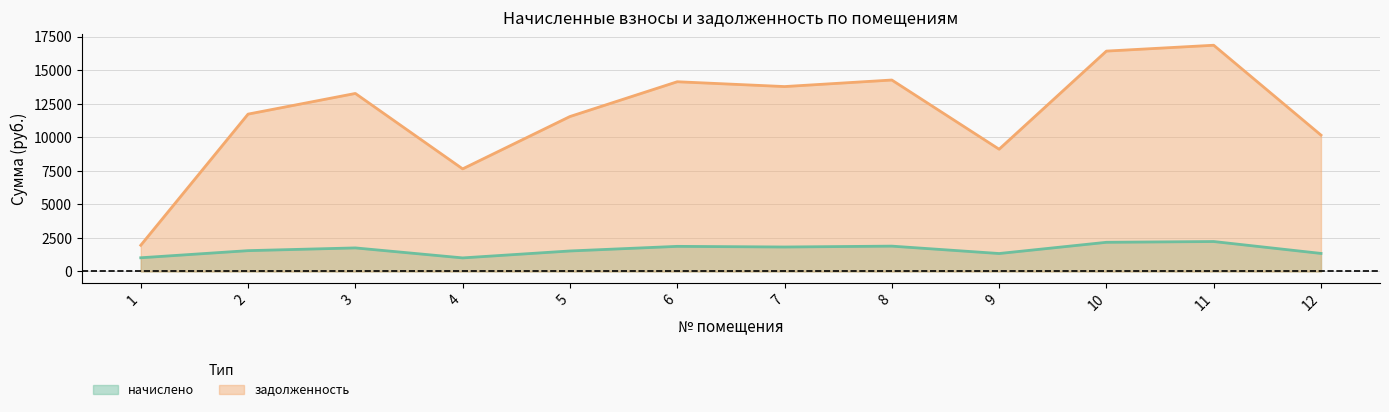

Is it true that задолженность equals 14149.7 at 6?

True